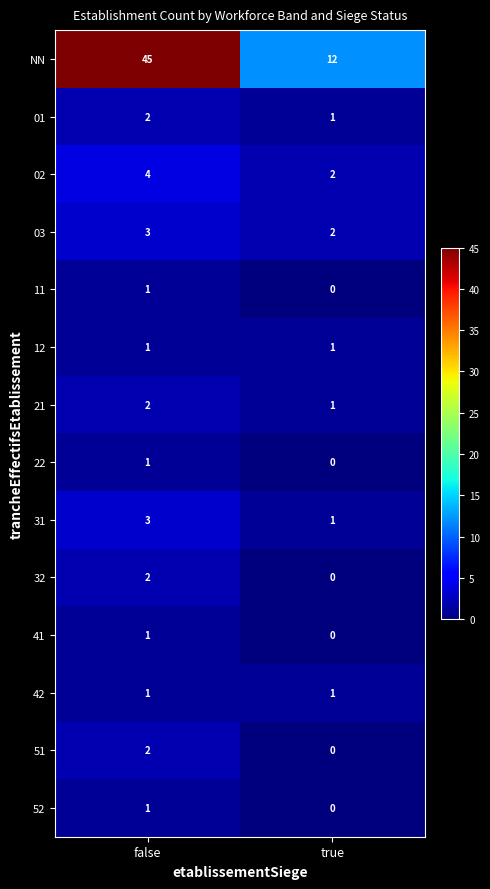

What is the total value across all series at false?

69